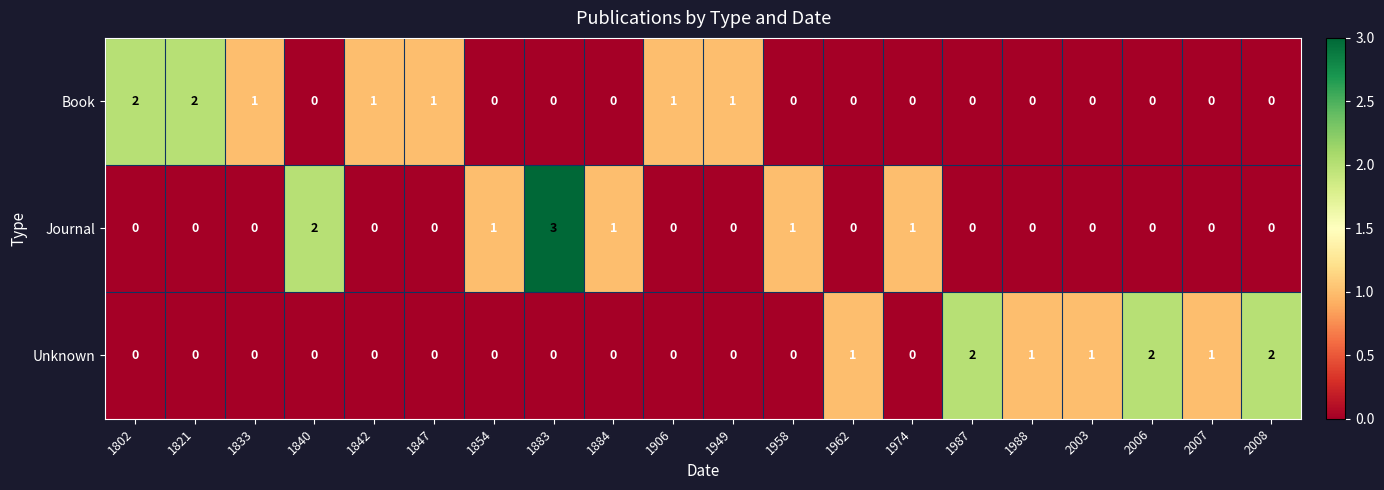

What is the total value across all series at 1884?

1